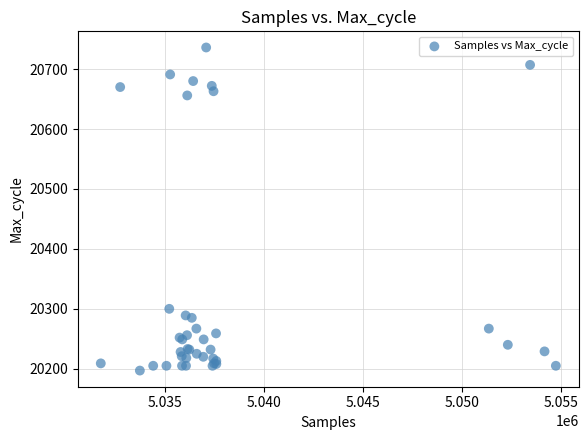

What Y value in the scatter plot is closest to 20466?

20300